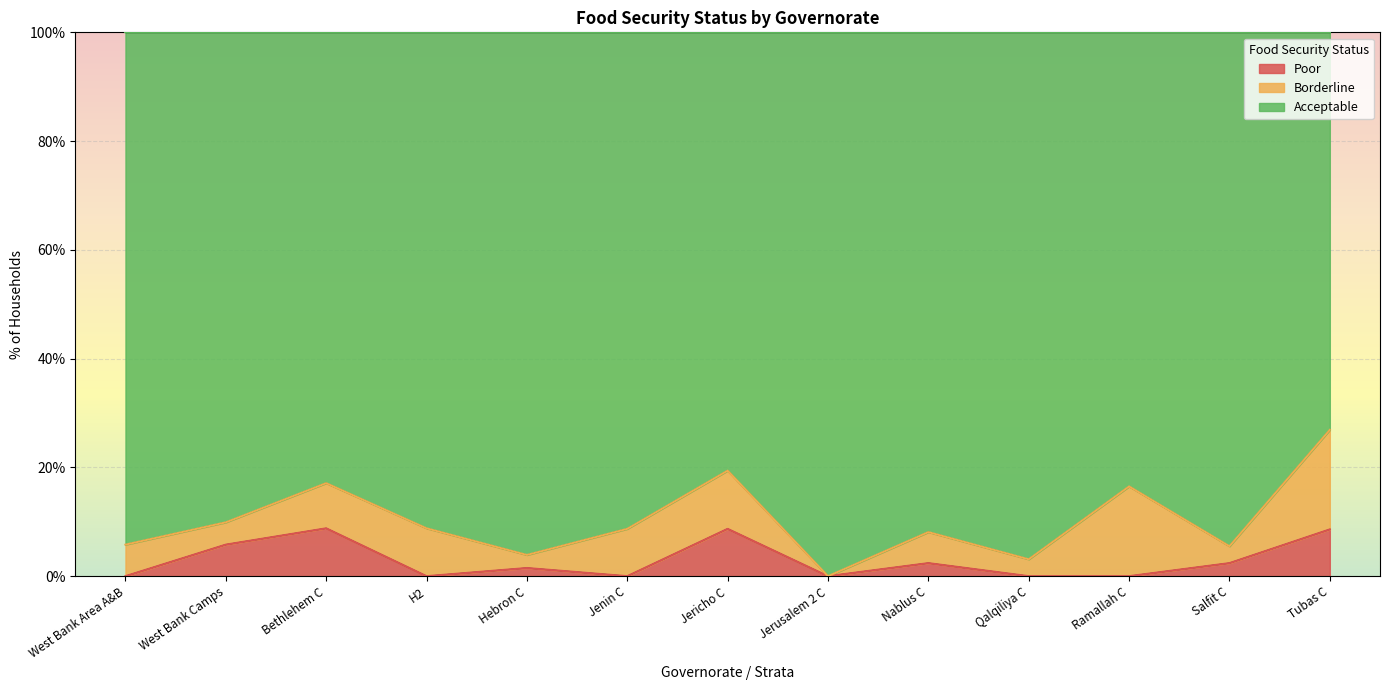

What position from the right is Ramallah C?

3